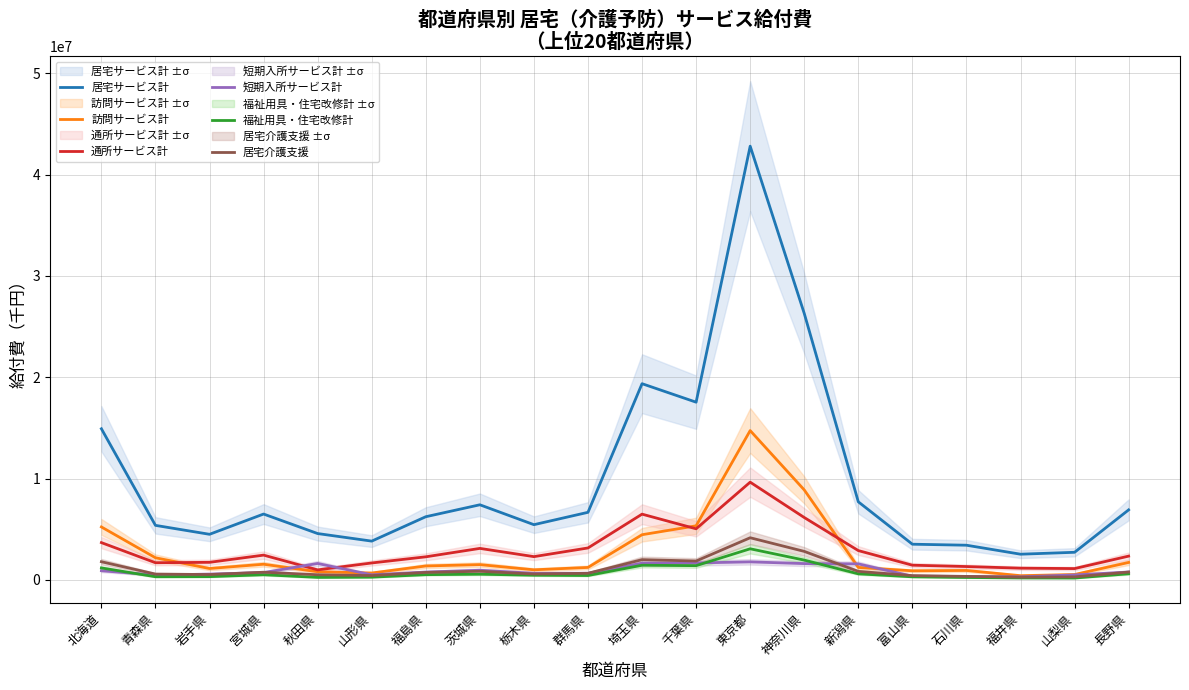

Which series has the largest range (max minus min)?

居宅サービス計